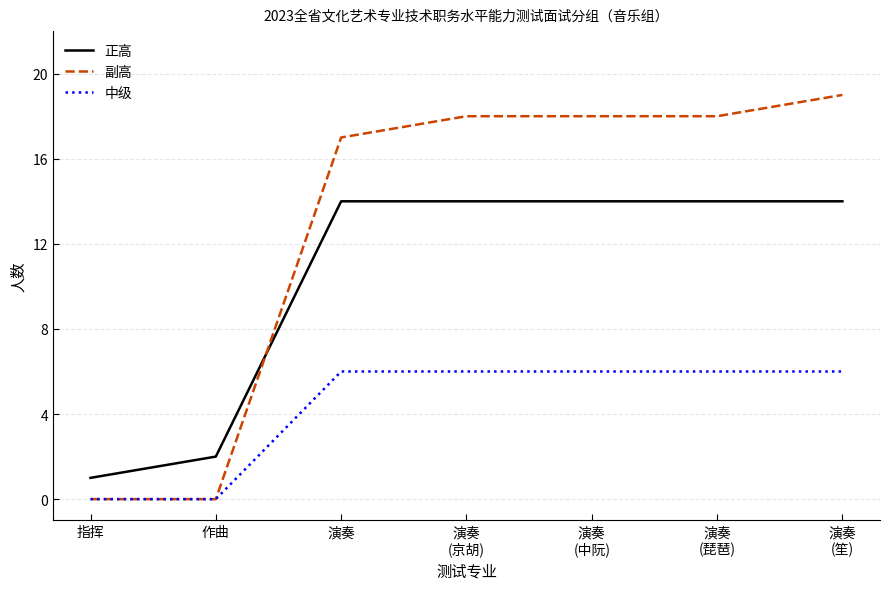

What position from the right is 作曲?

6